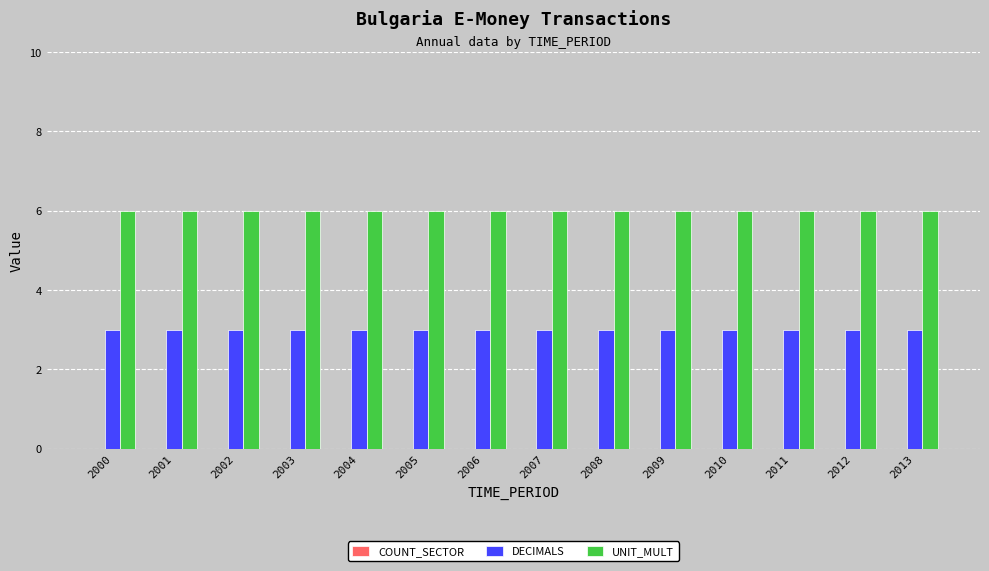

What is the spread (max minus min) of values at 2008?

3